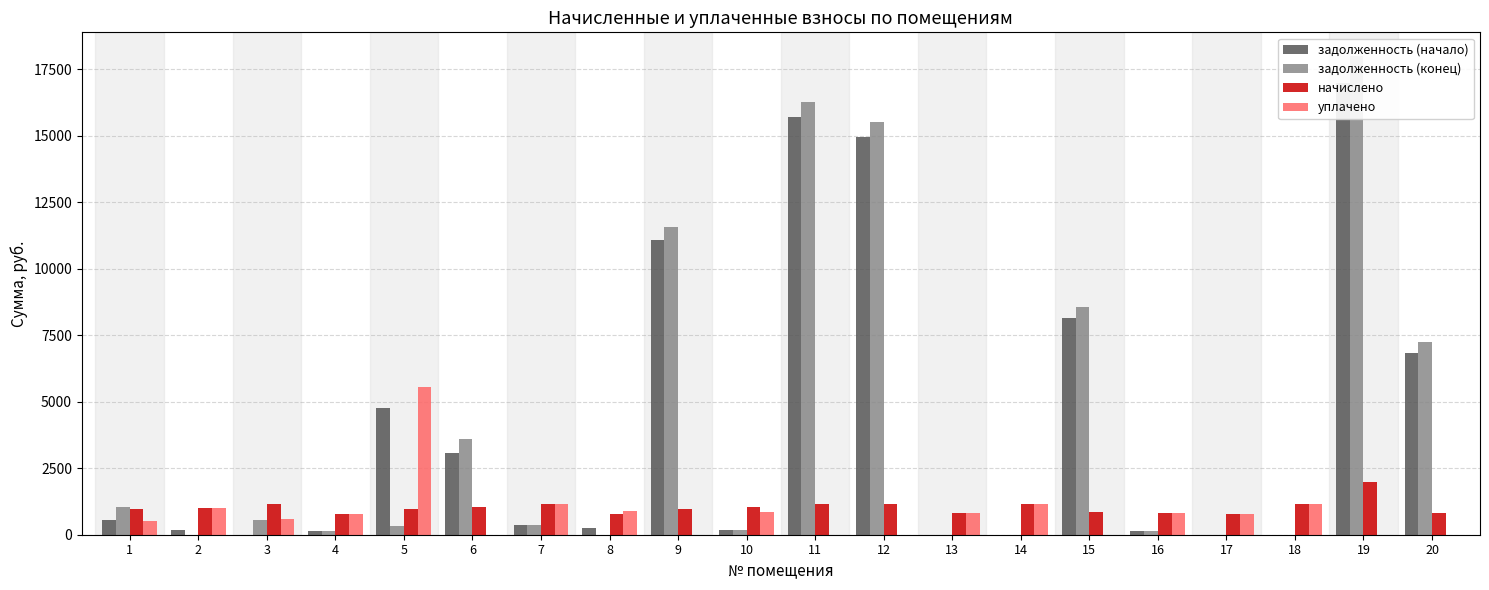

Which series has the largest range (max minus min)?

задолженность (конец)